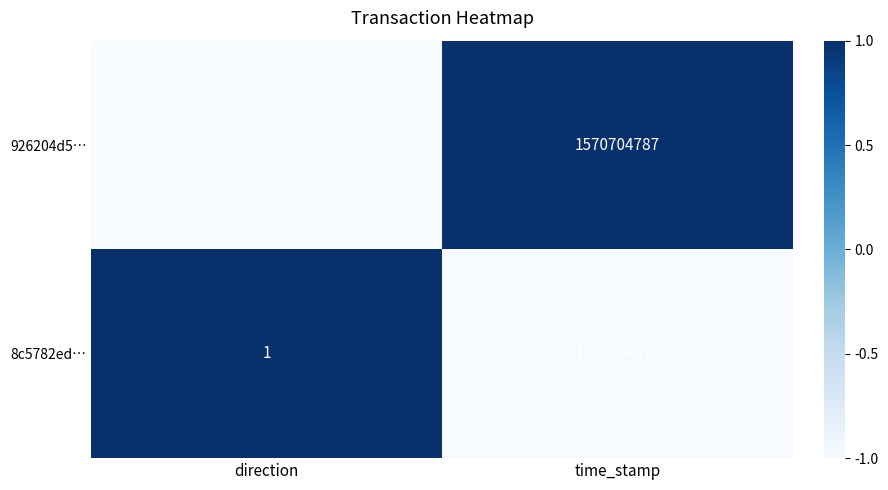

What is the difference between the highest and lowest values at time_stamp?

215